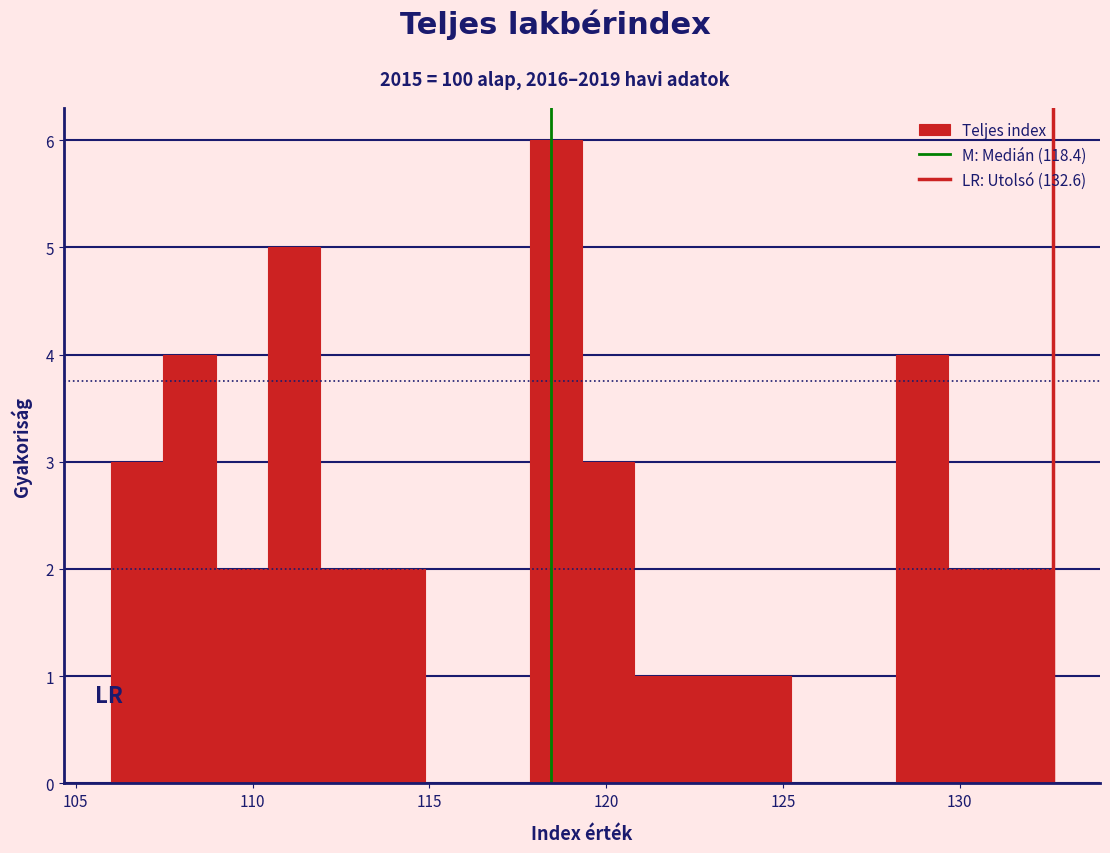

Read against the x-axis, roughly where is the centre of the tallest bar?

118.5